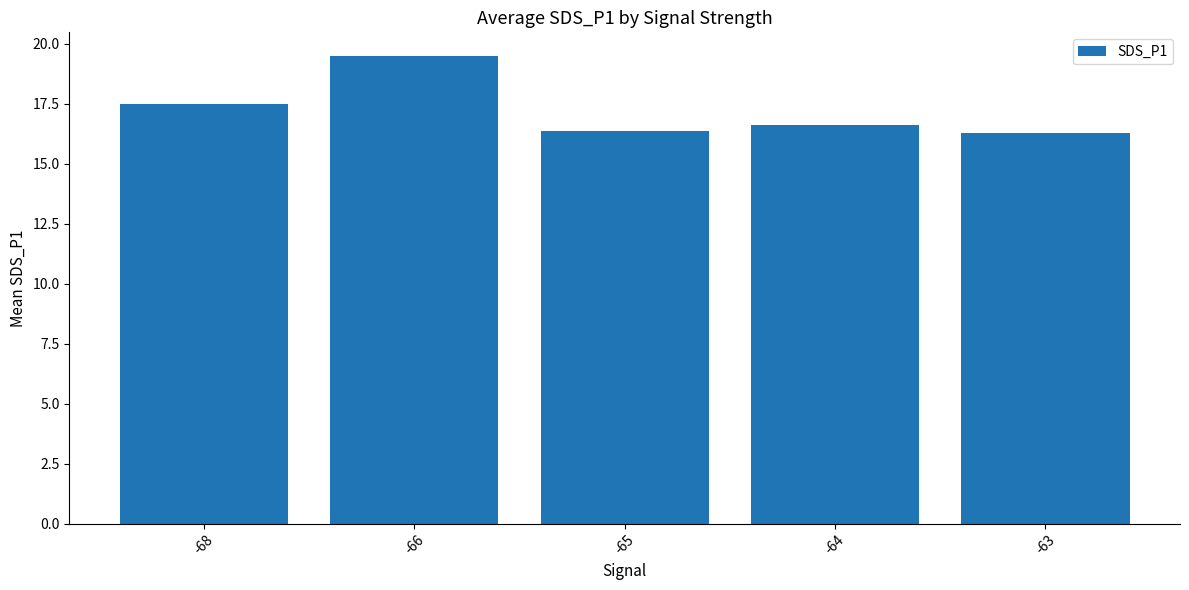

What is the value of the 1st bar from the left?

17.5